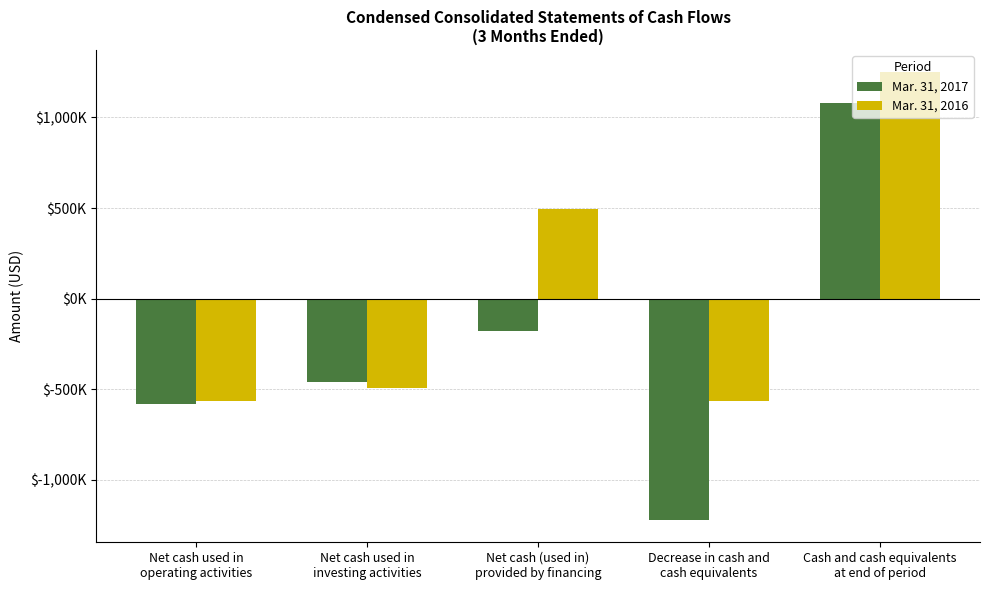

Are the bars grouped side by side (vs. stacked)?

Yes